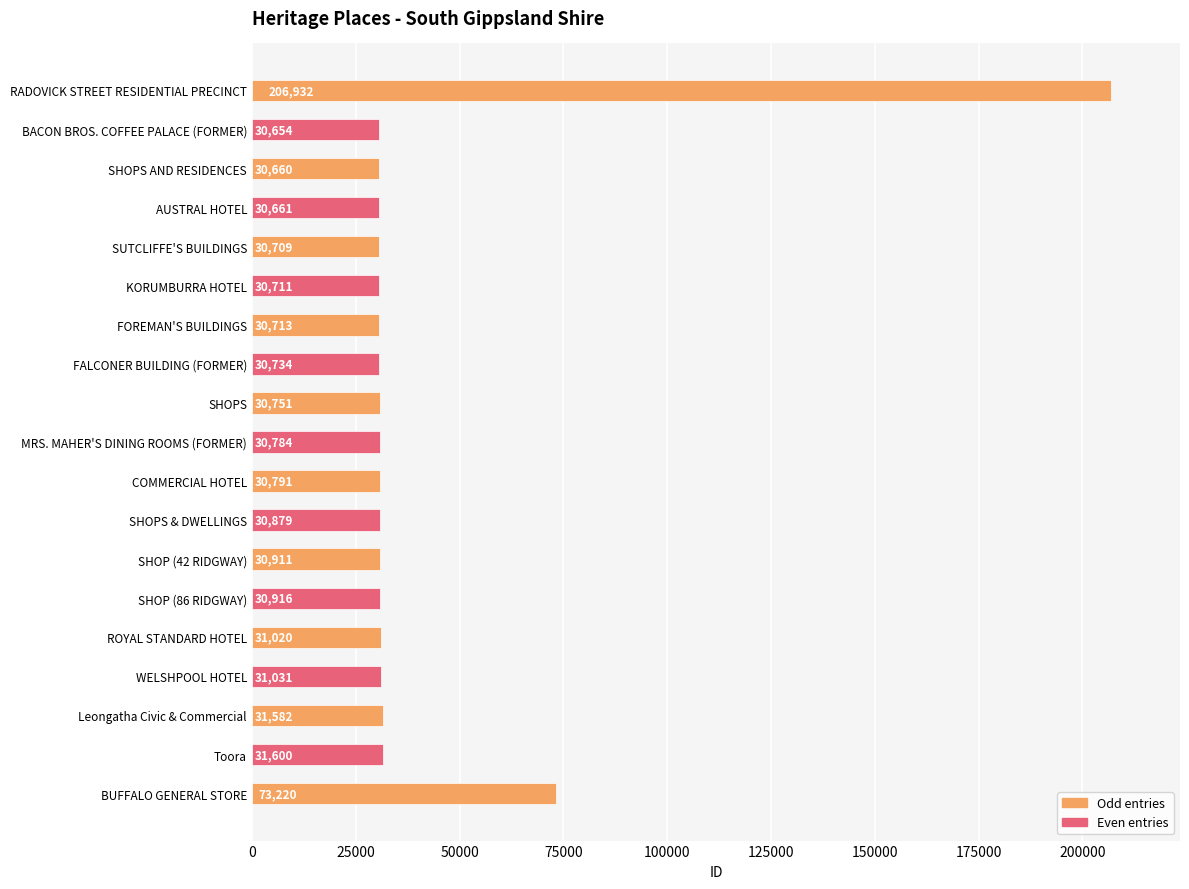

What is the label of the 13th bar from the bottom?

FOREMAN'S BUILDINGS